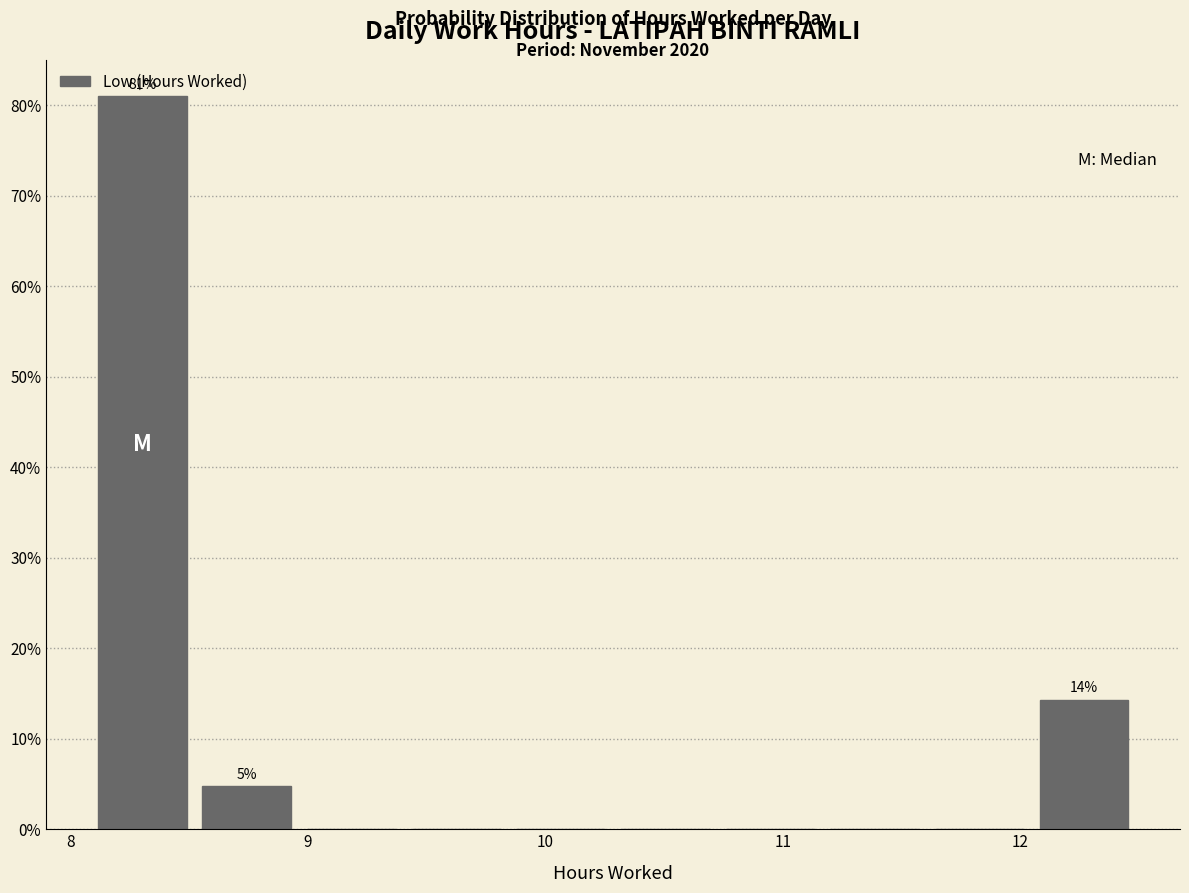

Which range on the x-axis has the tallest bar?

8.1 to 8.5